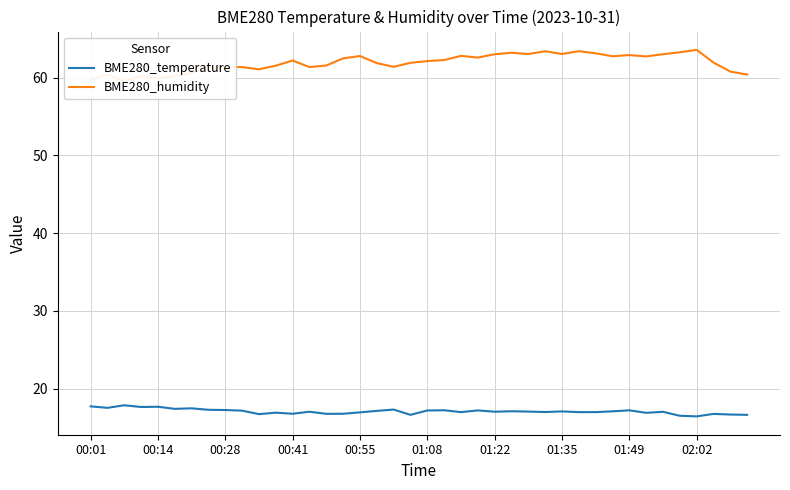

True or false: BME280_temperature and BME280_humidity cross at least once.

False